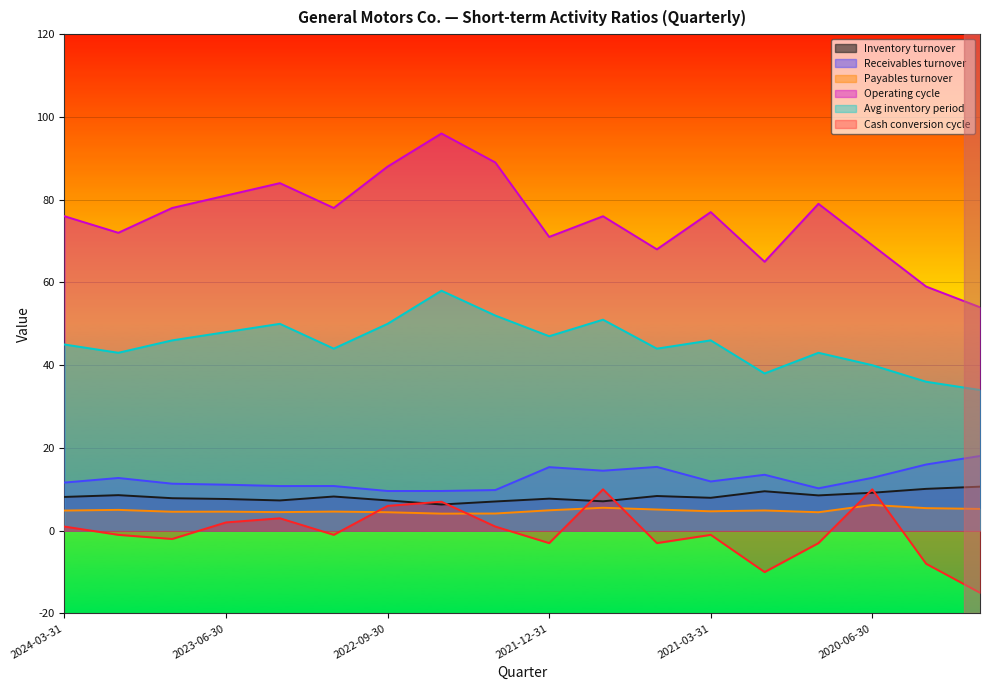

What position from the right is 2021-06-30?

7